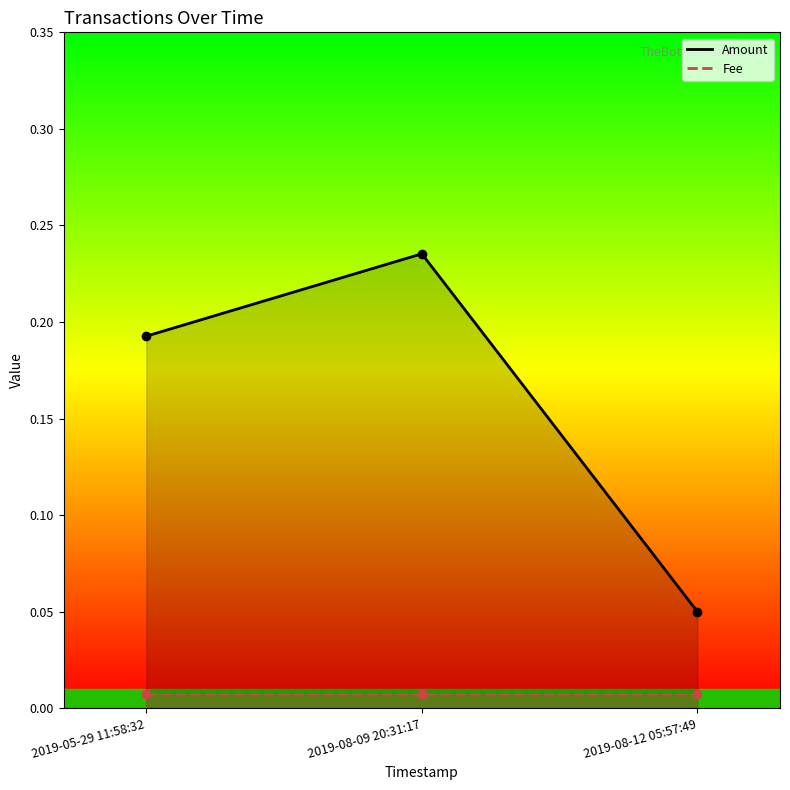

Count the number of data series in this chart.

2